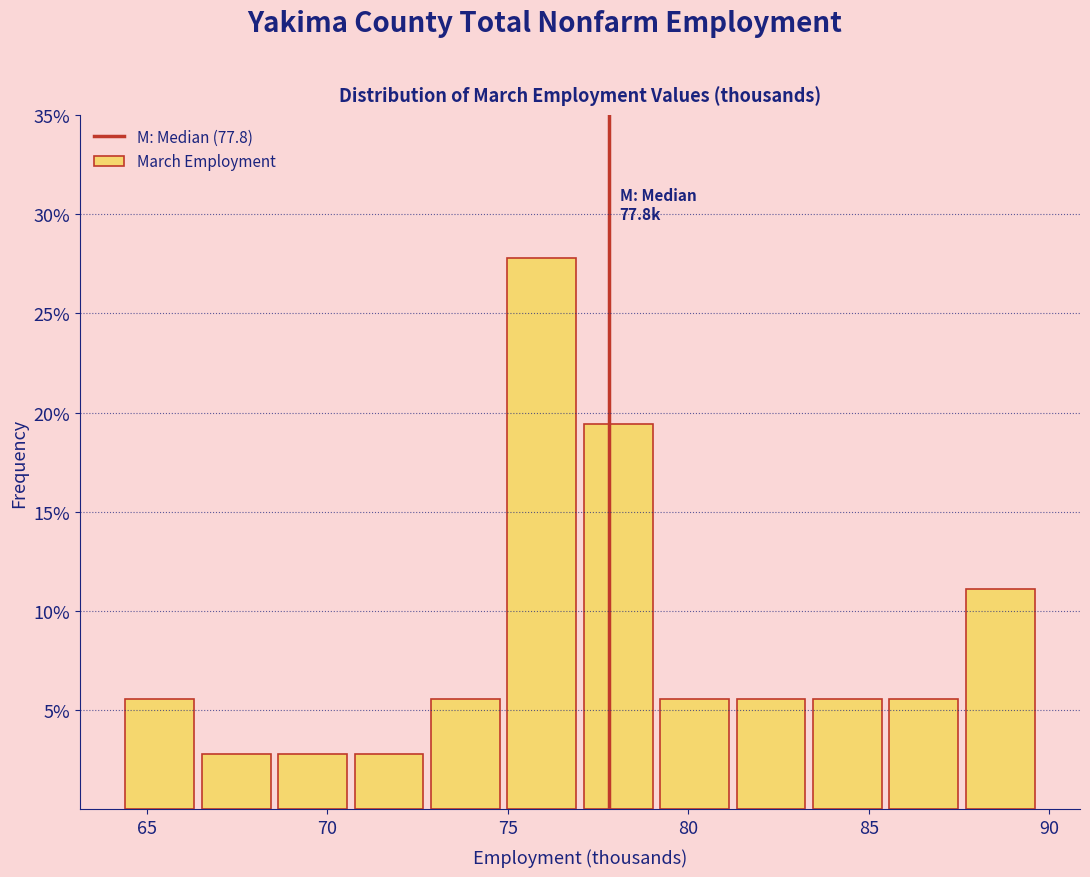

Over which range of the x-axis is the bar tallest?

75.0 to 77.0